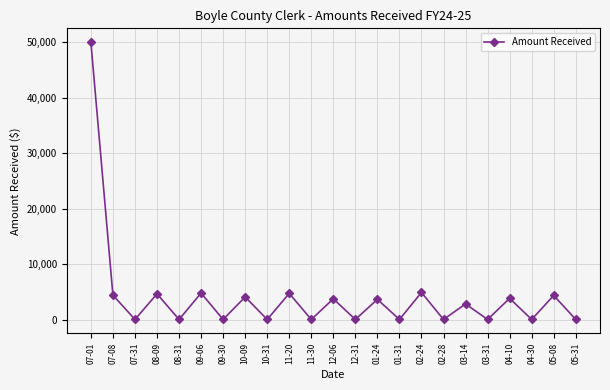

What is the value of the 22nd point from the left?

4340.0